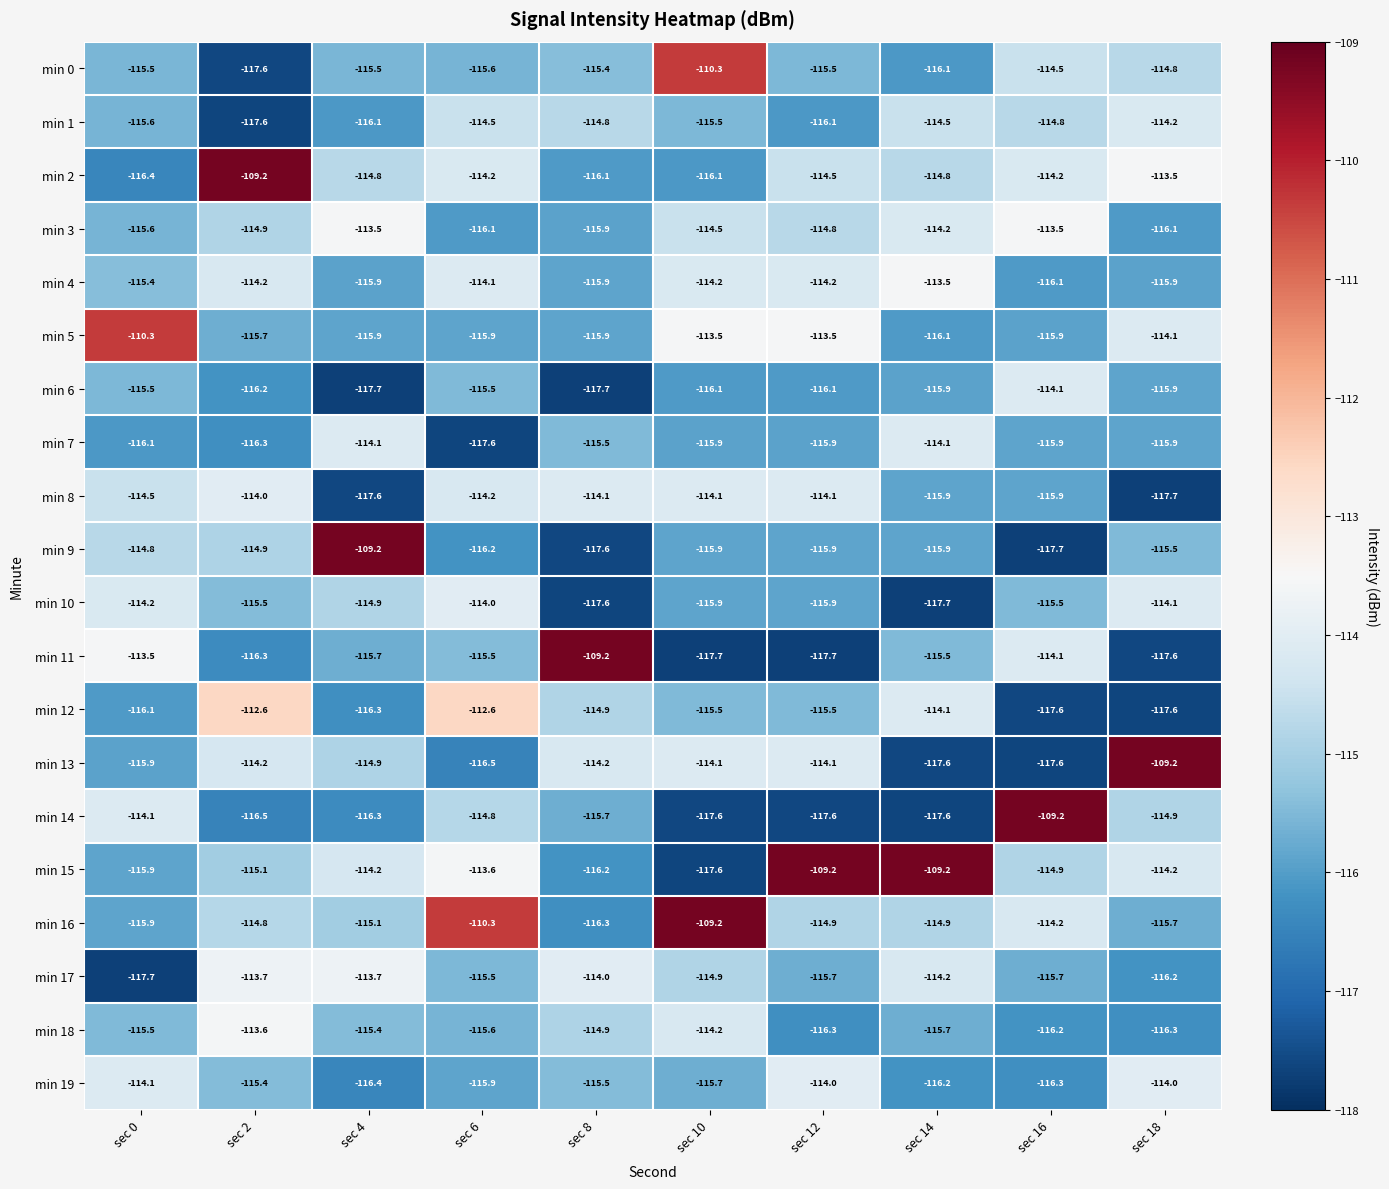

What is the sum of all min 15 values?

-1140.1